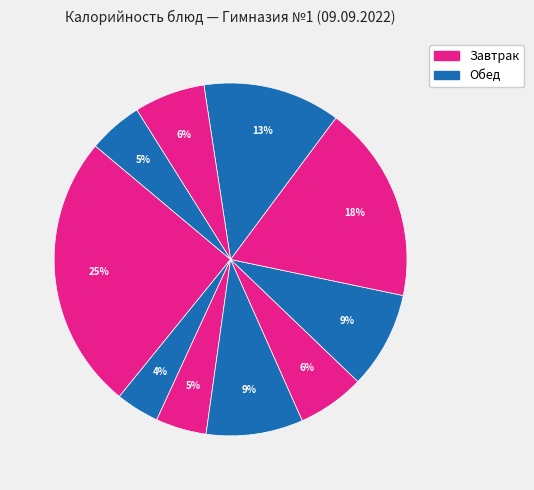

To the nearest percent, what is the difference between the largest and smallest slice percentages?

21%